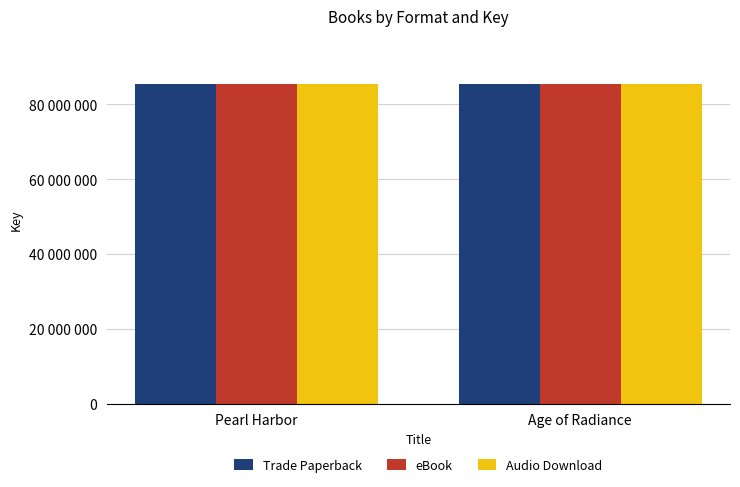

Does the chart contain stacked bars?

No